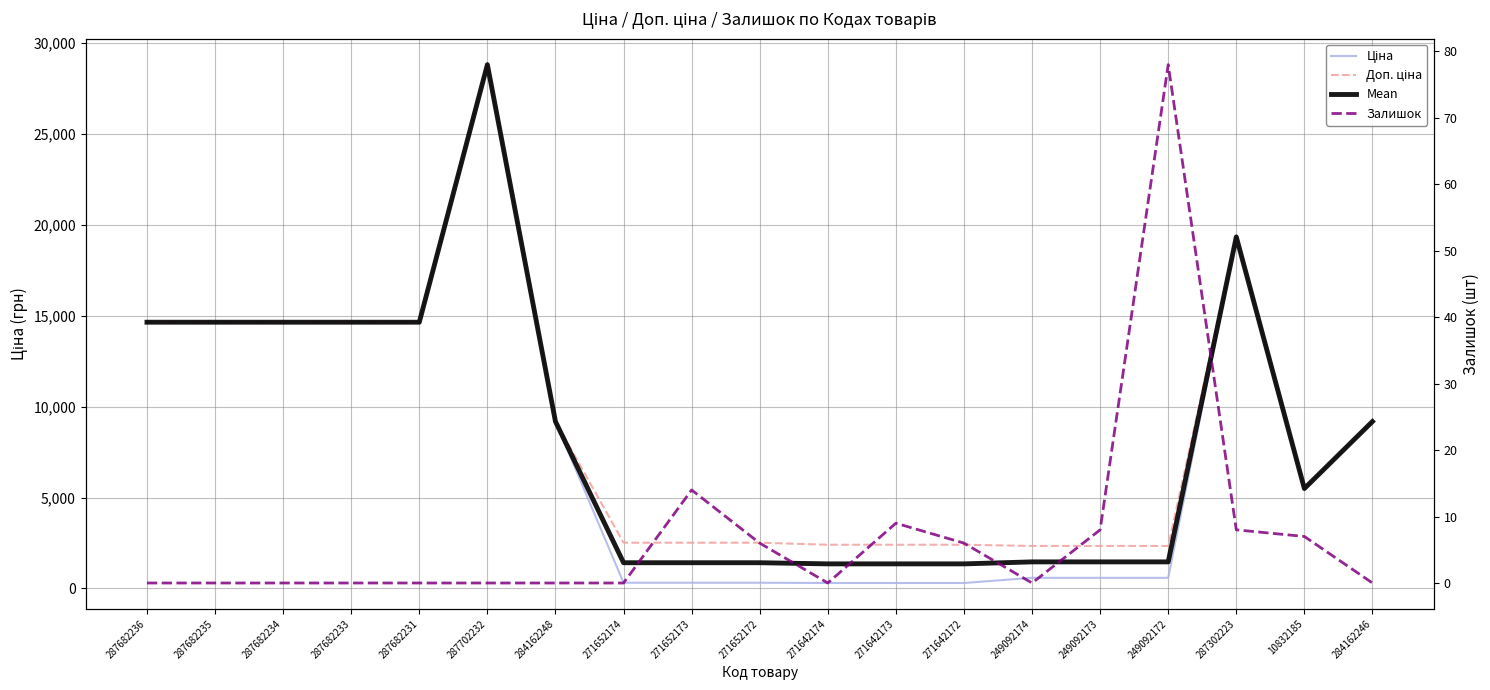

Which label corresponds to the largest value in the chart?

287702232